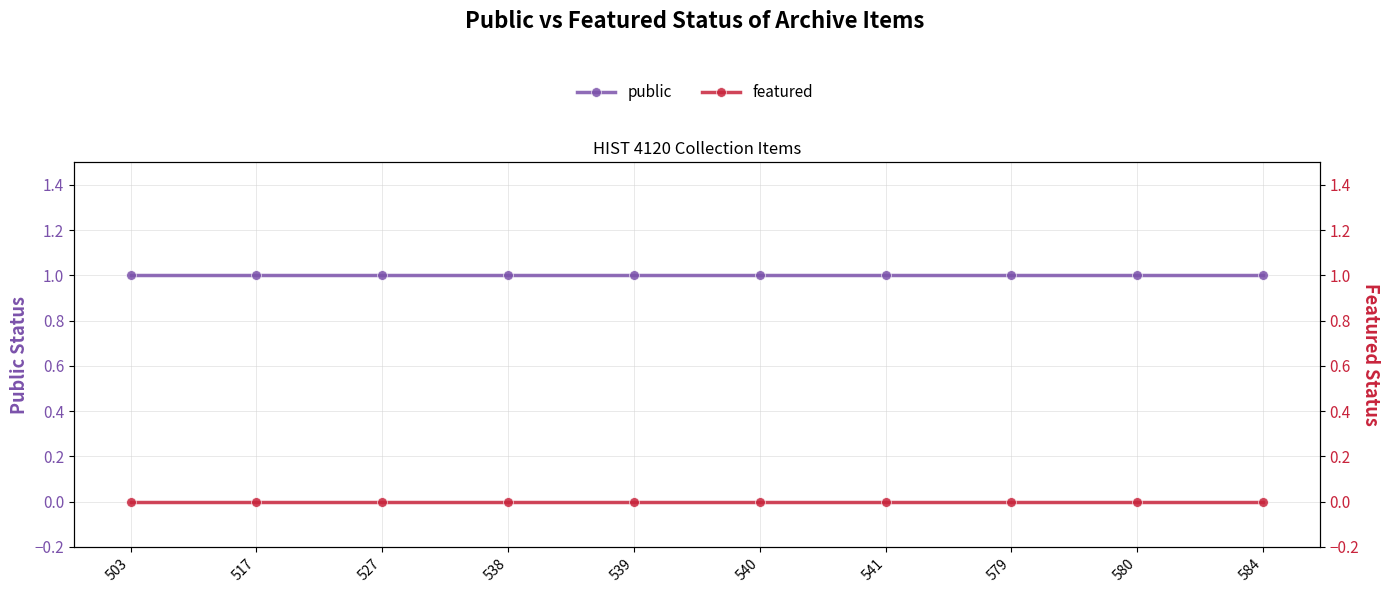

What is the value of the public point at the 8th from the left?

1